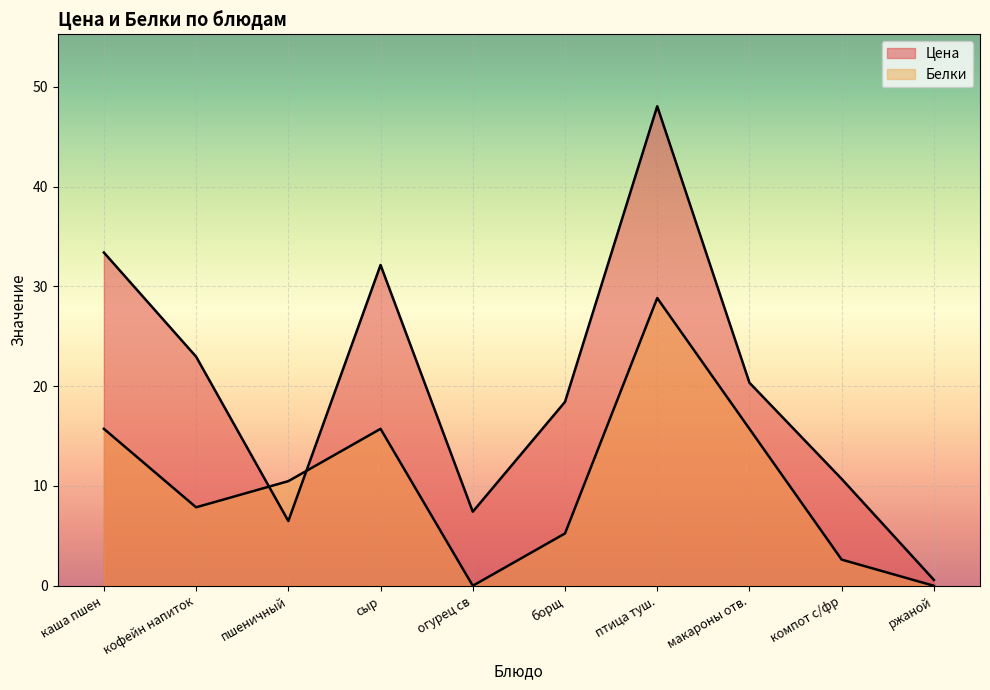

What is the total value across all series at каша пшен?

49.1